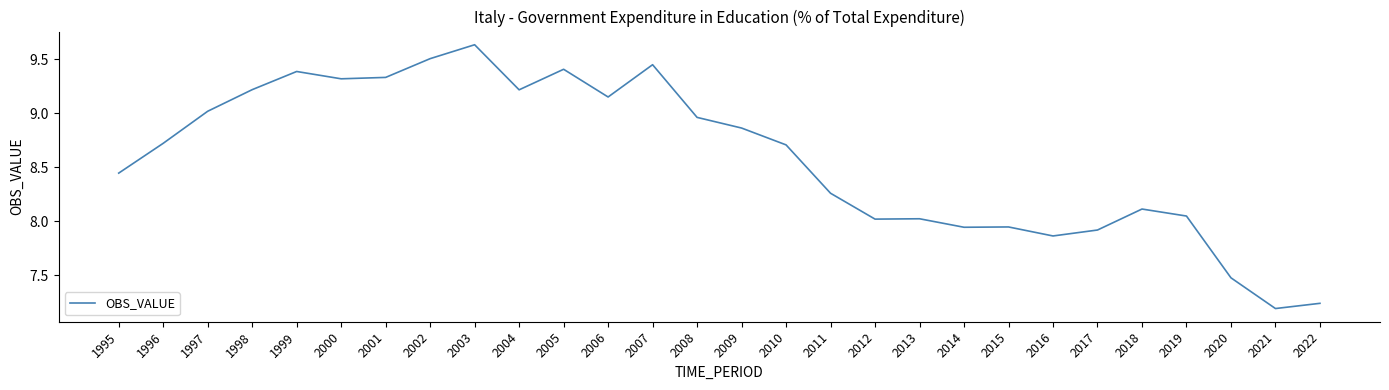

Which label corresponds to the largest value in the chart?

2003